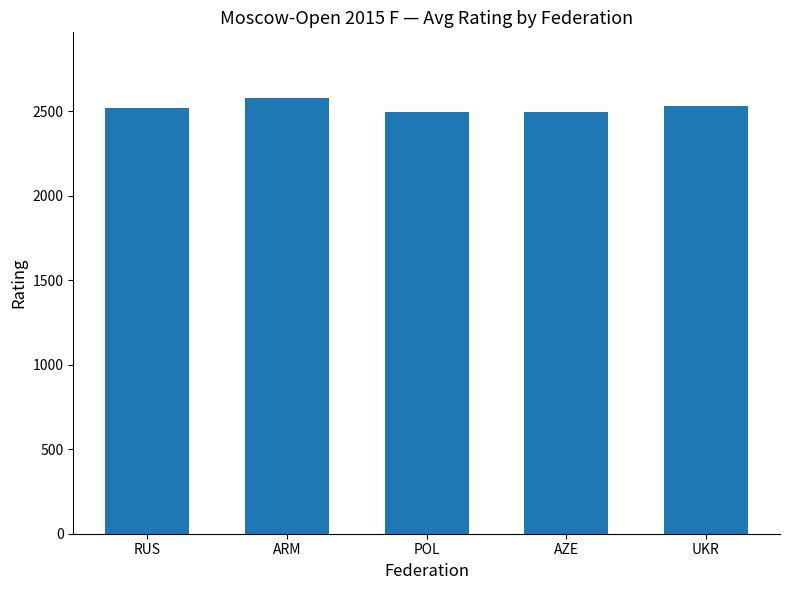

What is the change in value from RUS to AZE?

-23